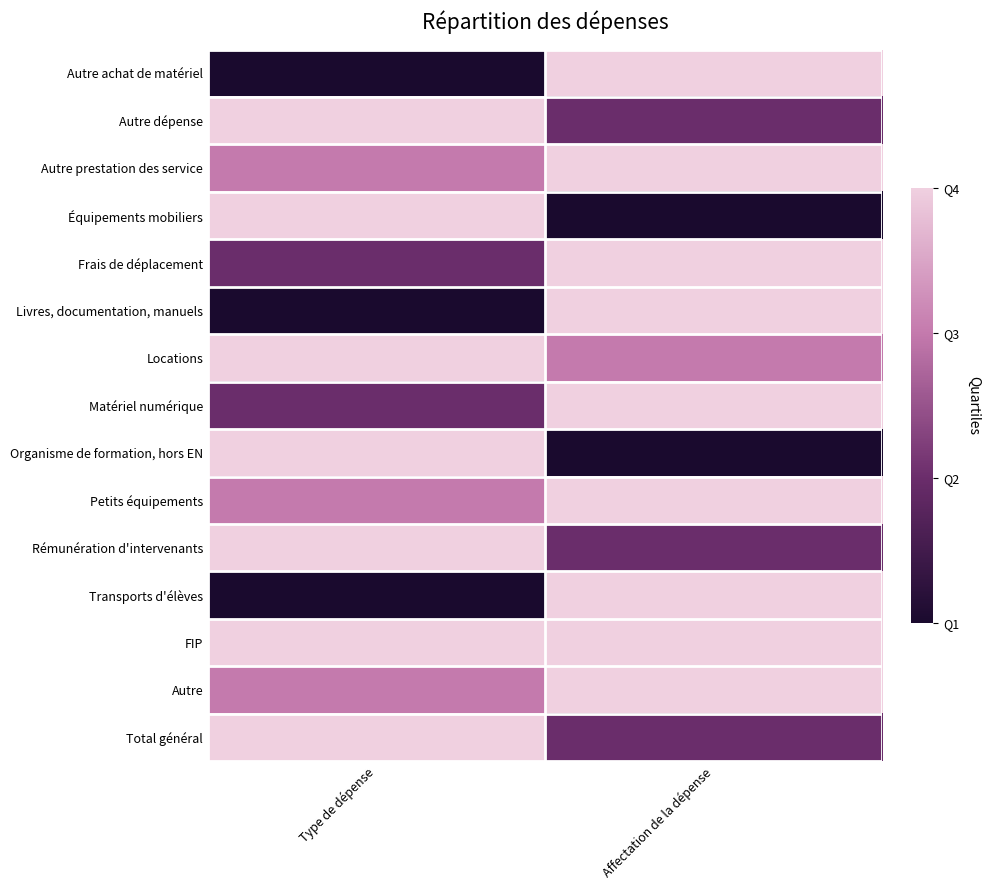

Reading left to right, what are all the values shown in this chart?

Autre achat de matériel: Type de dépense=1	Affectation de la dépense=4
Autre dépense: Type de dépense=4	Affectation de la dépense=2
Autre prestation des service: Type de dépense=3	Affectation de la dépense=4
Équipements mobiliers: Type de dépense=4	Affectation de la dépense=1
Frais de déplacement: Type de dépense=2	Affectation de la dépense=4
Livres, documentation, manuels: Type de dépense=1	Affectation de la dépense=4
Locations: Type de dépense=4	Affectation de la dépense=3
Matériel numérique: Type de dépense=2	Affectation de la dépense=4
Organisme de formation, hors EN: Type de dépense=4	Affectation de la dépense=1
Petits équipements: Type de dépense=3	Affectation de la dépense=4
Rémunération d'intervenants: Type de dépense=4	Affectation de la dépense=2
Transports d'élèves: Type de dépense=1	Affectation de la dépense=4
FIP: Type de dépense=4	Affectation de la dépense=4
Autre: Type de dépense=3	Affectation de la dépense=4
Total général: Type de dépense=4	Affectation de la dépense=2